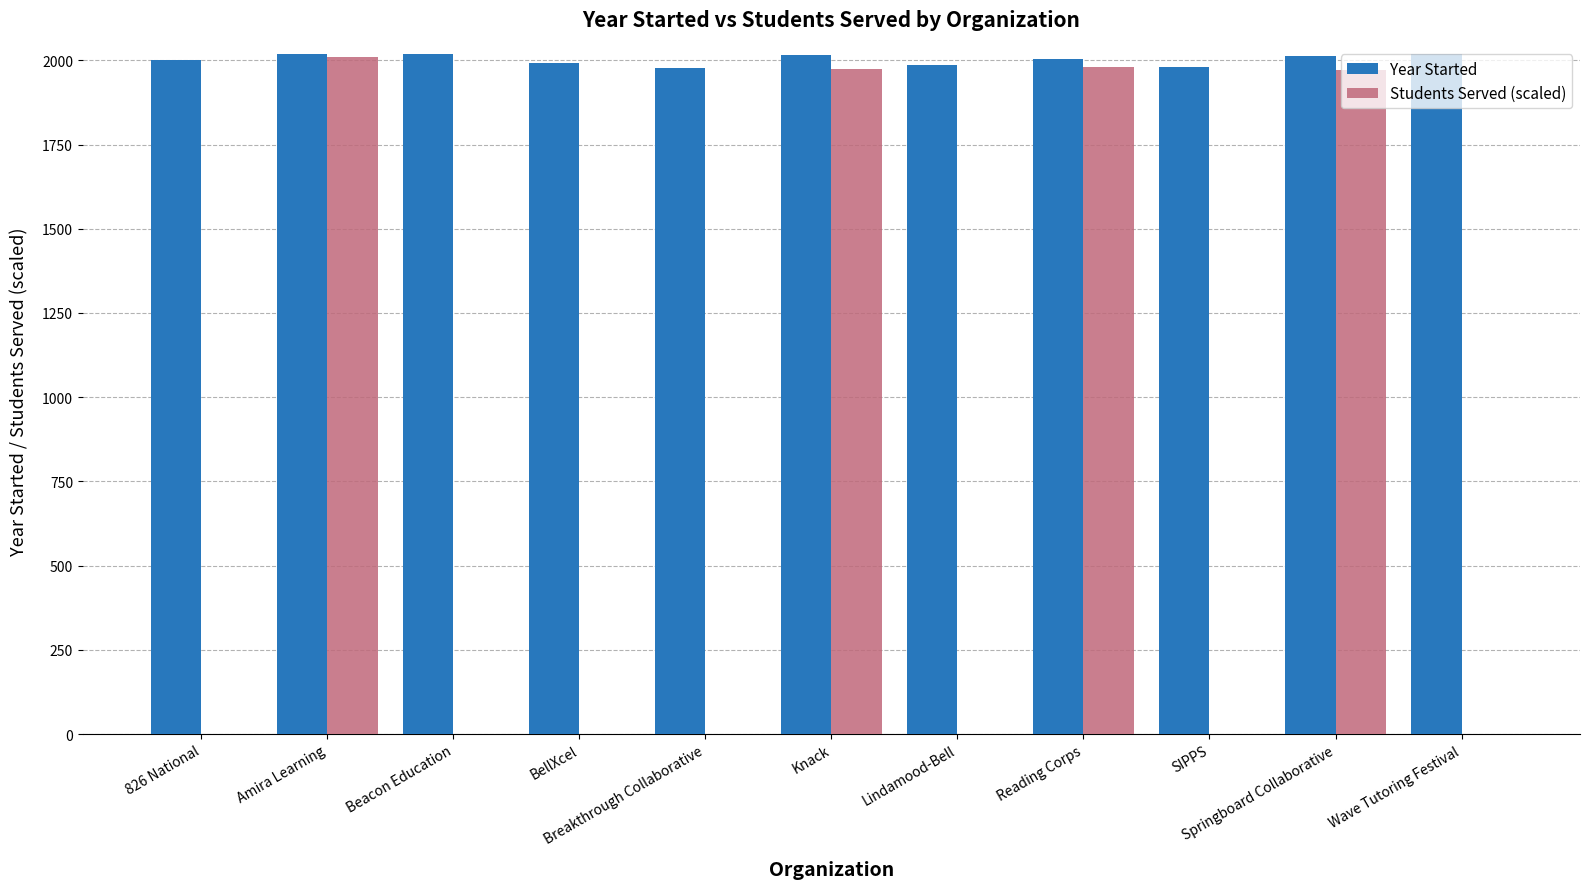

What is the total value across all series at Reading Corps?

3982.8